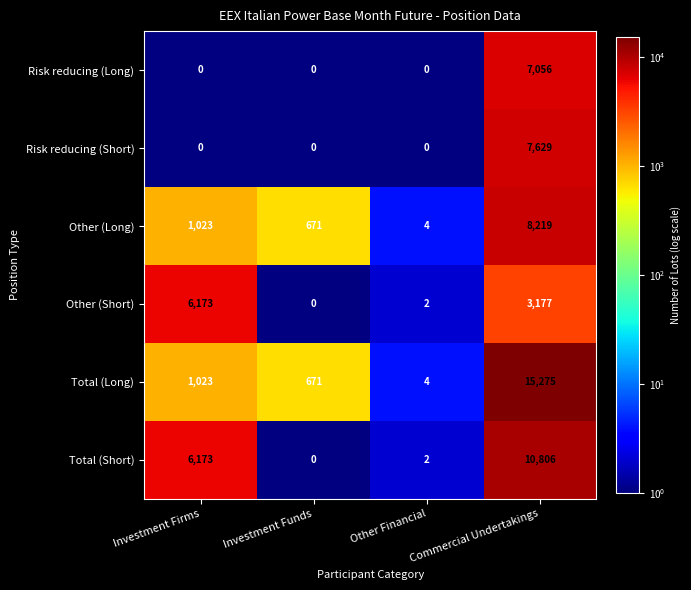

What is the difference between the highest and lowest values at Commercial Undertakings?

12098